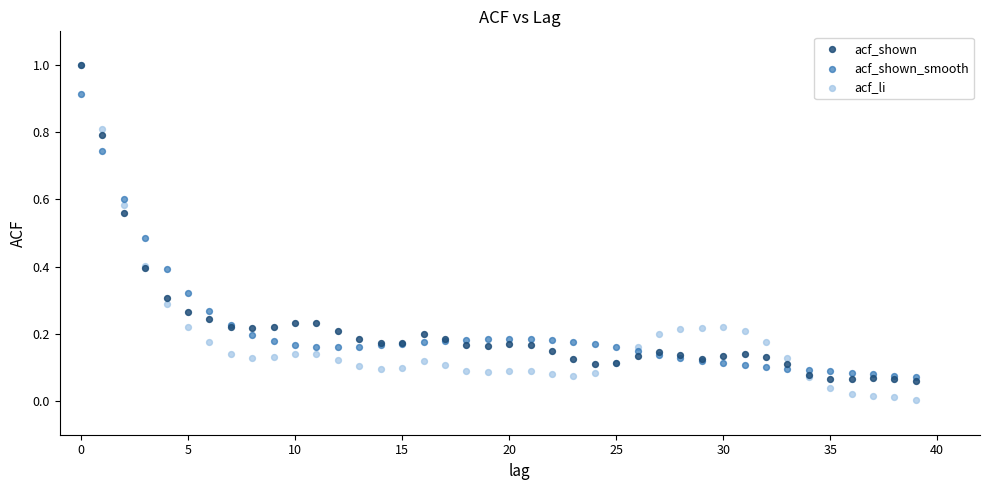

What are all the series names shown in the legend?

acf_shown, acf_shown_smooth, acf_li